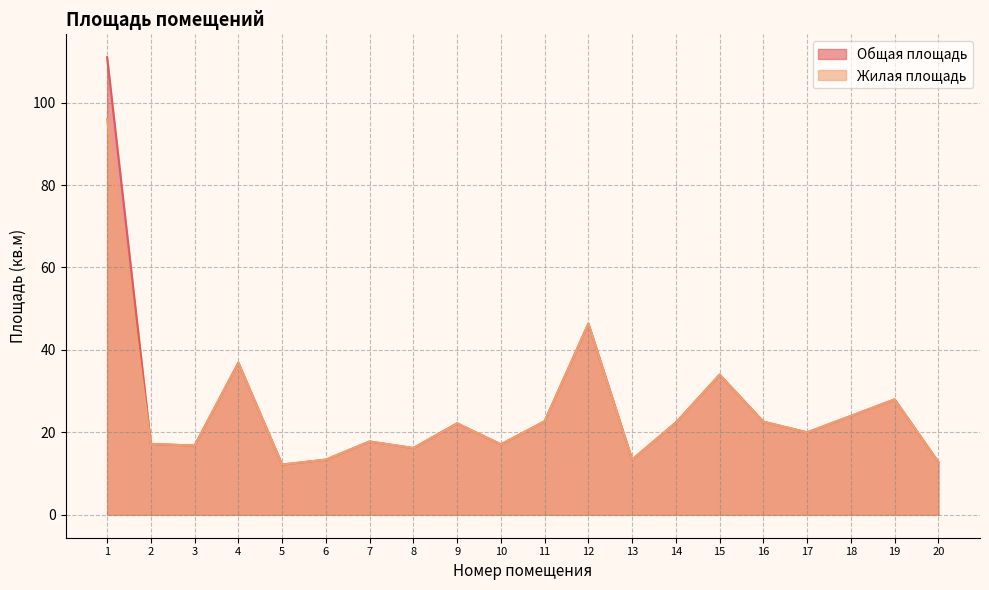

Reading left to right, list all the values displayed in this chart.

Общая площадь: 1=111.0	2=17.2	3=16.8	4=36.9	5=12.2	6=13.4	7=17.8	8=16.2	9=22.2	10=17.1	11=22.7	12=46.4	13=13.4	14=22.4	15=34.0	16=22.6	17=20.0	18=24.0	19=28.0	20=12.8
Жилая площадь: 1=96.0	2=17.2	3=16.8	4=36.9	5=12.2	6=13.4	7=17.8	8=16.2	9=22.2	10=17.1	11=22.7	12=46.4	13=13.4	14=22.4	15=34.0	16=22.6	17=20.0	18=24.0	19=28.0	20=12.8